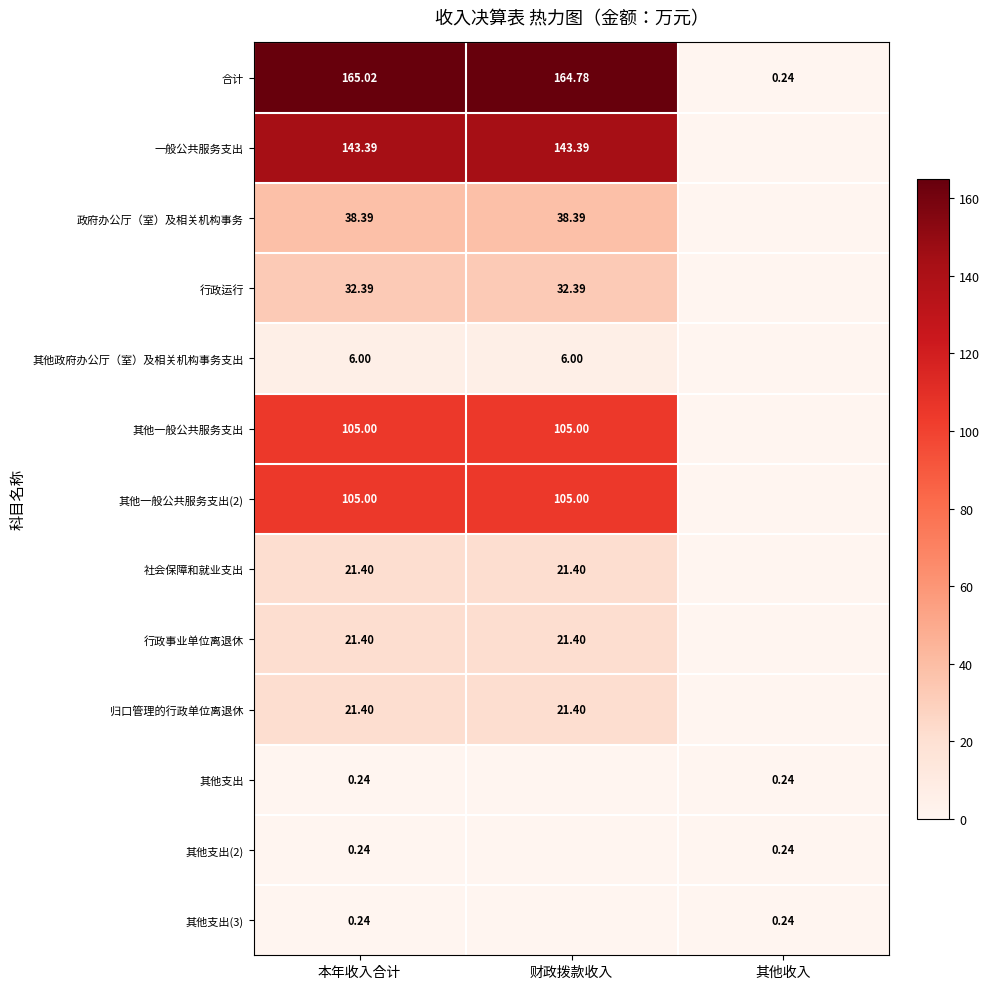

At how many categories does at least one series exceed 107?

2